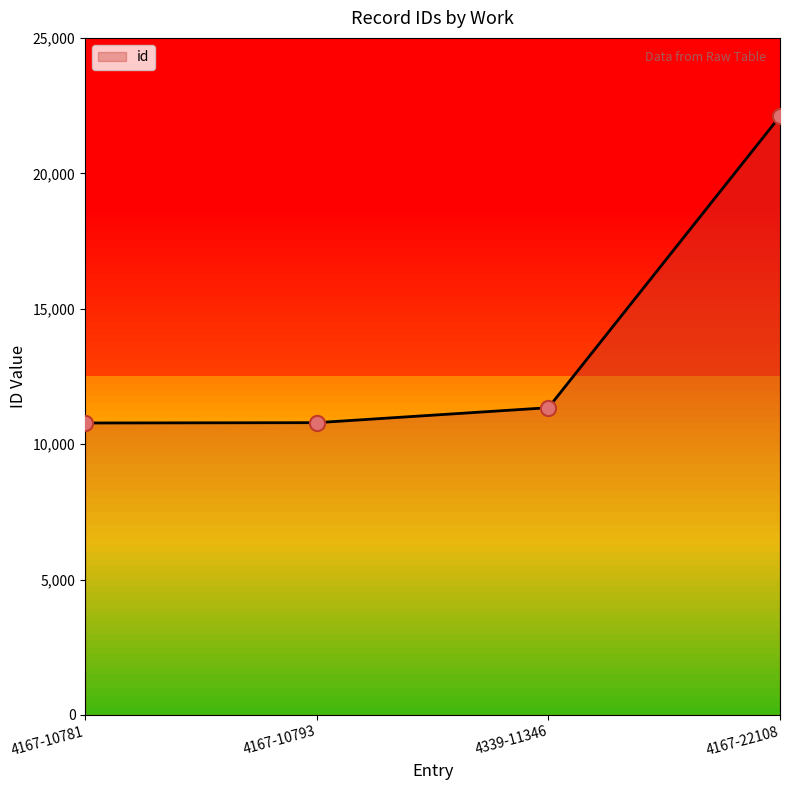

What is the change in value from 4167-10793 to 4167-22108?

+11315